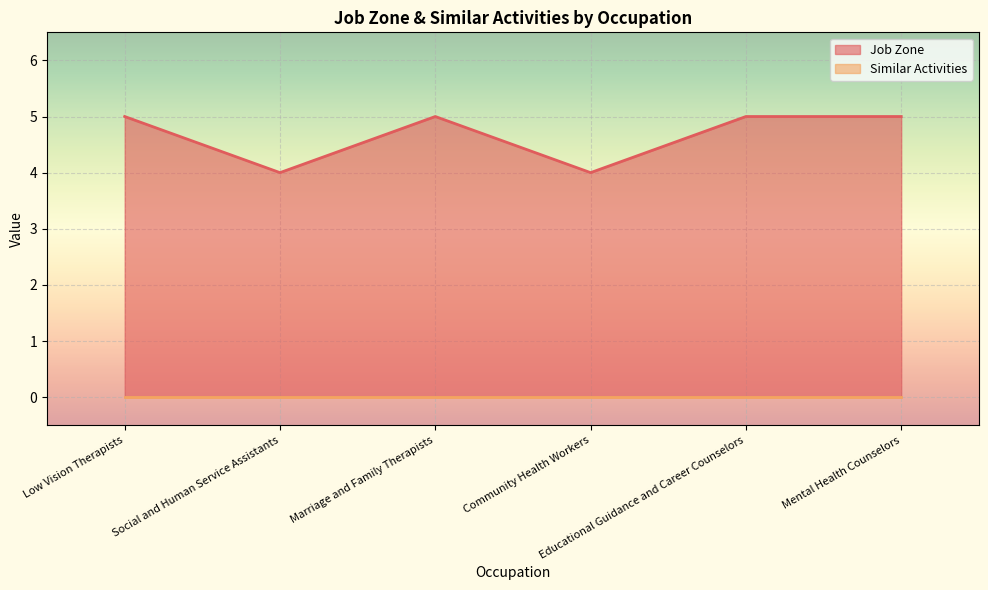

What is the difference between the values at Low Vision Therapists and Community Health Workers?

1